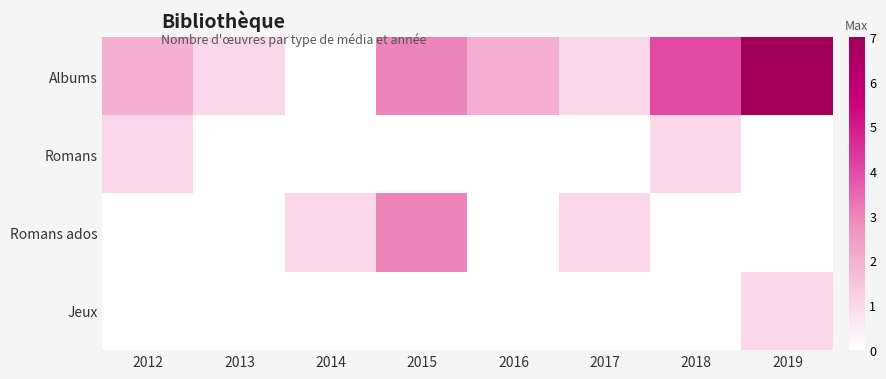

Which series has the widest spread of values?

Albums